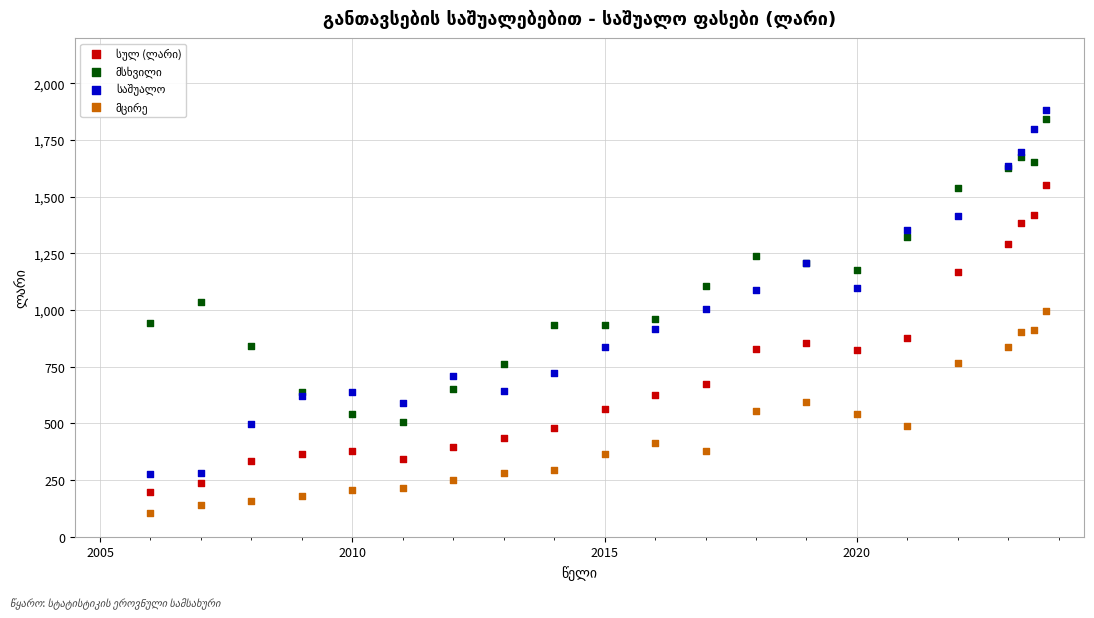

What is the X range (max minus min) for the scatter plot?

17.8